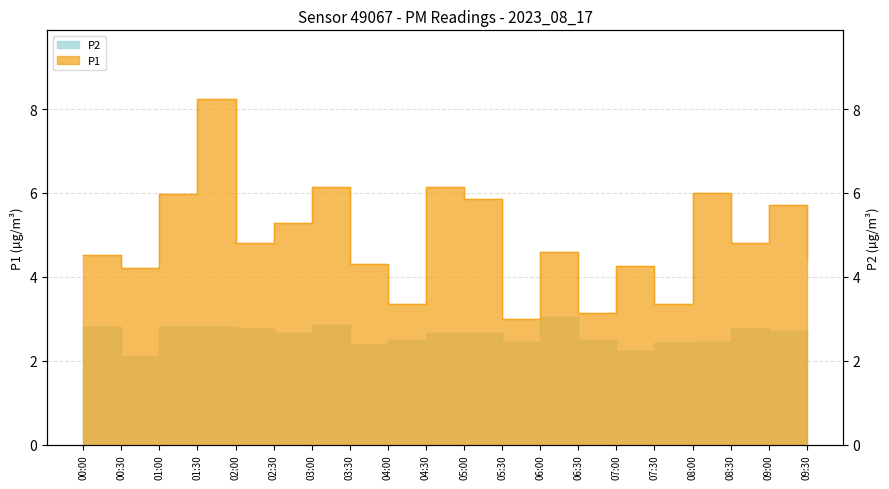

What is the minimum value shown in the chart?

2.1